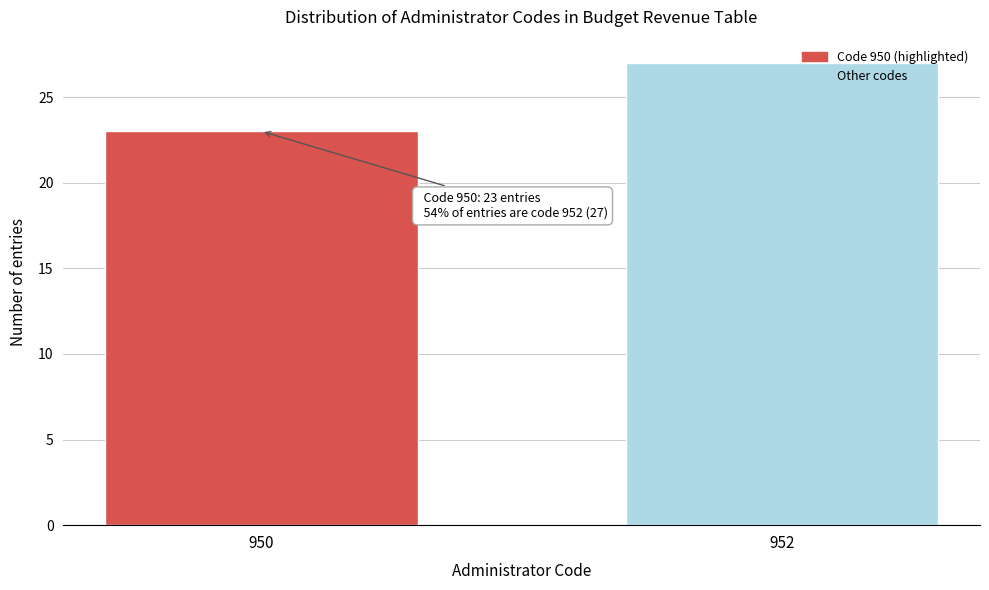

Reading right to left, list all the values displayed in this chart.

952=27	950=23